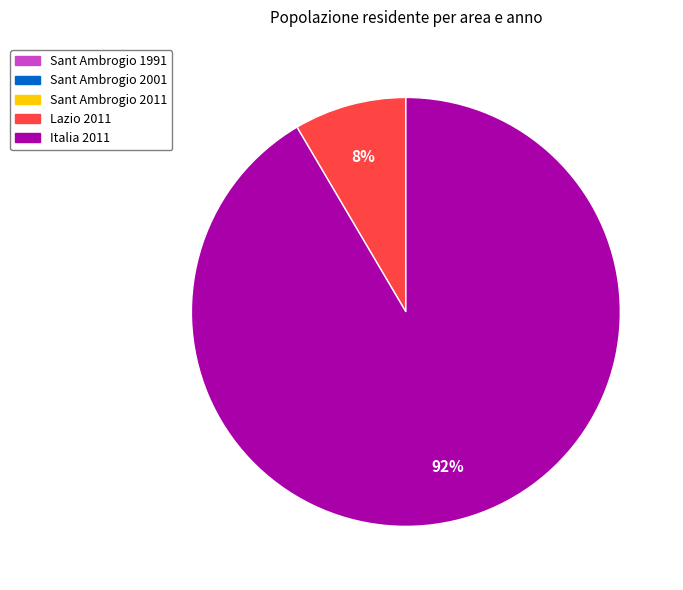

Is there a majority slice in this chart?

Yes